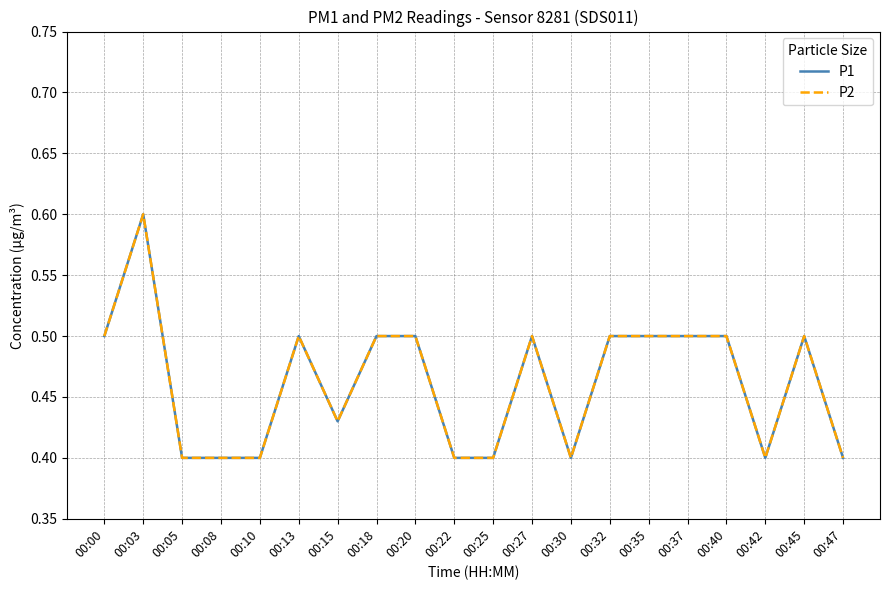

At how many categories does at least one series exceed 0?

20